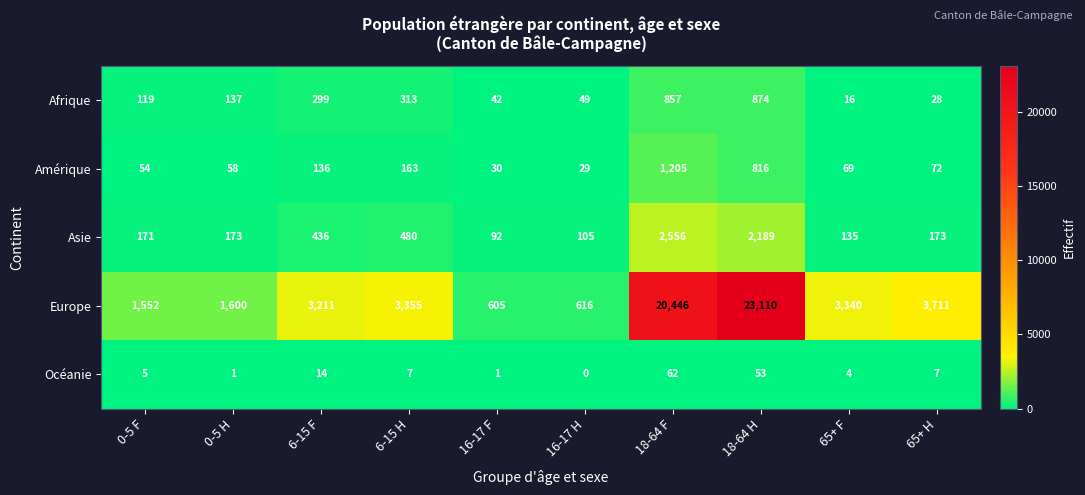

What is the total value across all series at 18-64 H?

27042